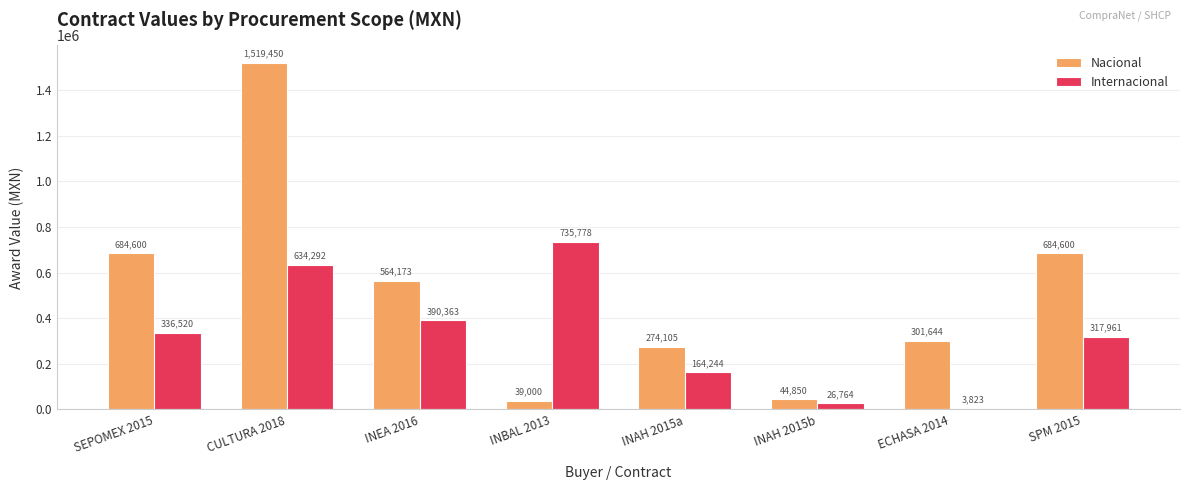

Where does the Nacional series first go above 564173?

SEPOMEX 2015